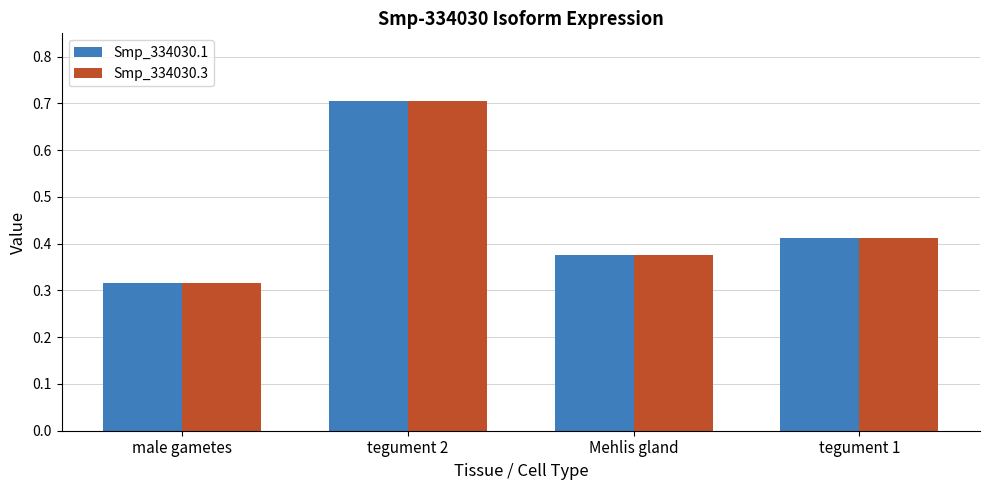

List the labels in order of Smp_334030.3 value, smallest first.

male gametes, Mehlis gland, tegument 1, tegument 2